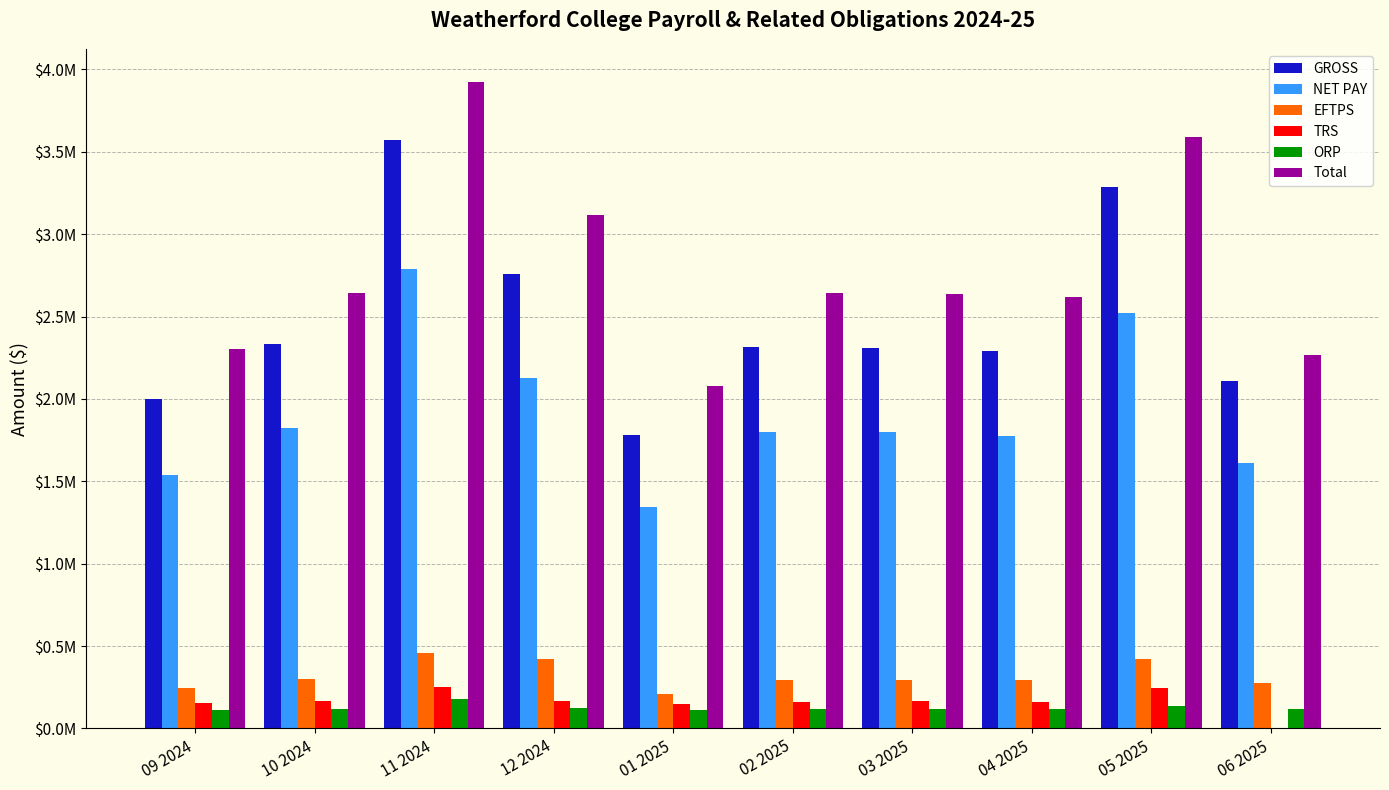

Are the bars horizontal?

No